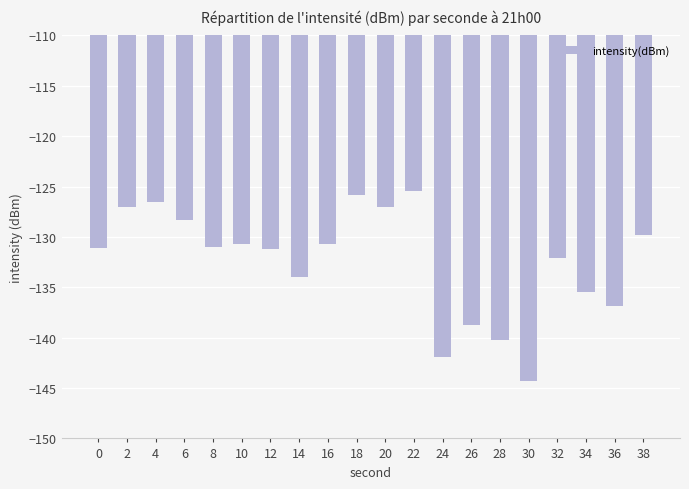

What is the value of the 3rd bar from the left?

-126.6